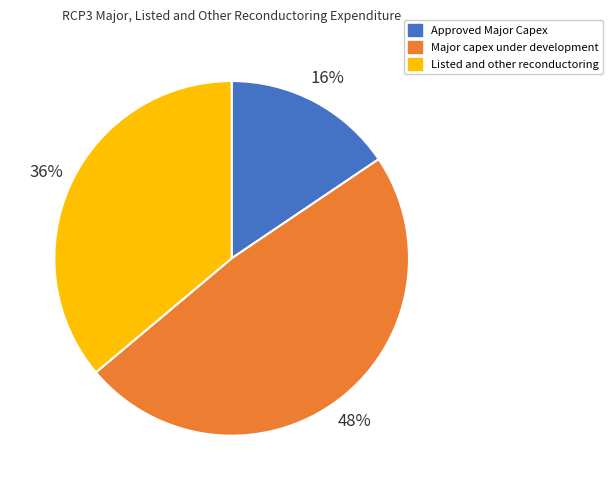

Do Major capex under development and Approved Major Capex together represent more than half of the pie?

Yes